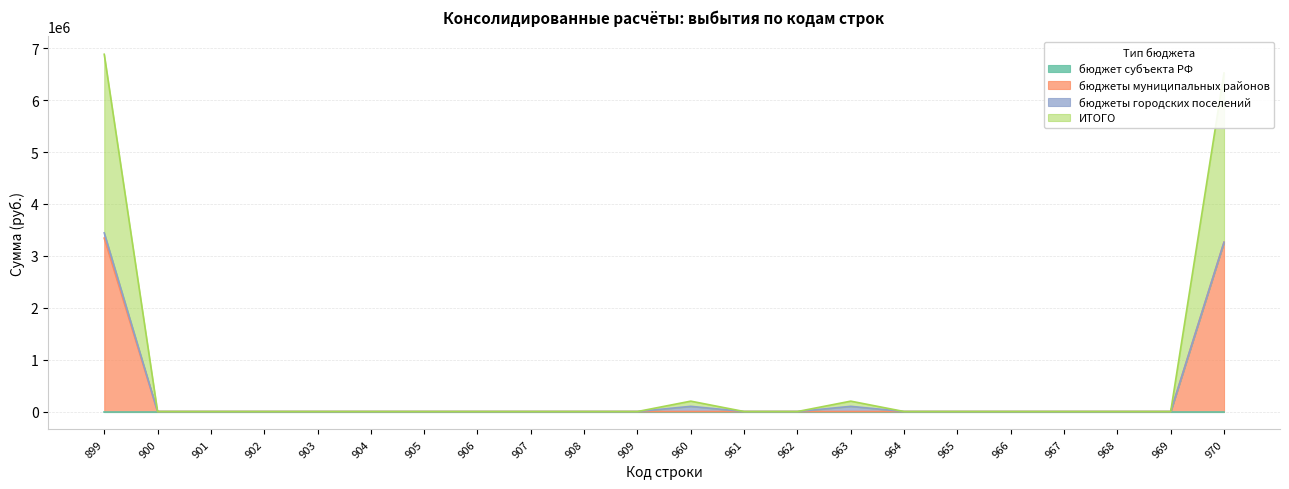

True or false: бюджеты муниципальных районов has a value of 1266158.5 at 963.

False